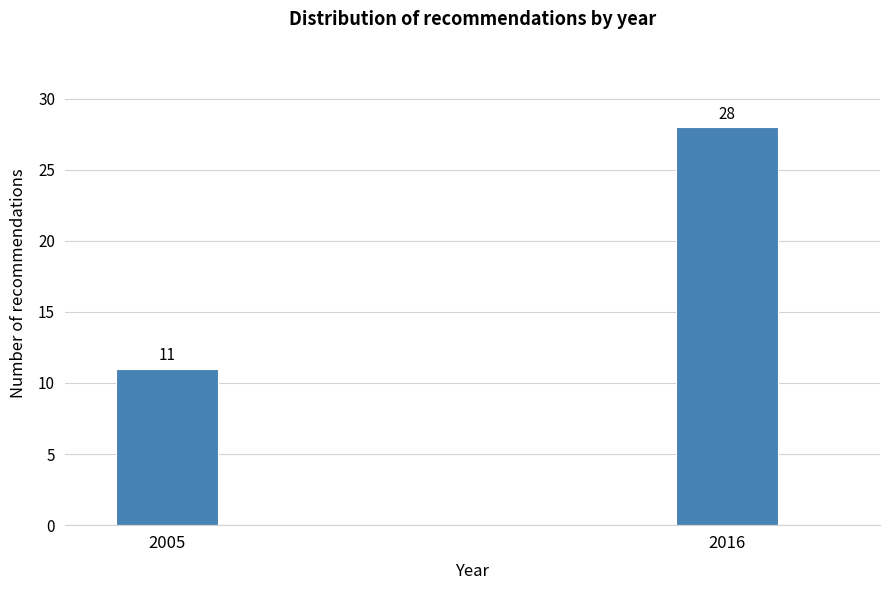

Reading left to right, extract all data points from this chart.

2005=11	2016=28